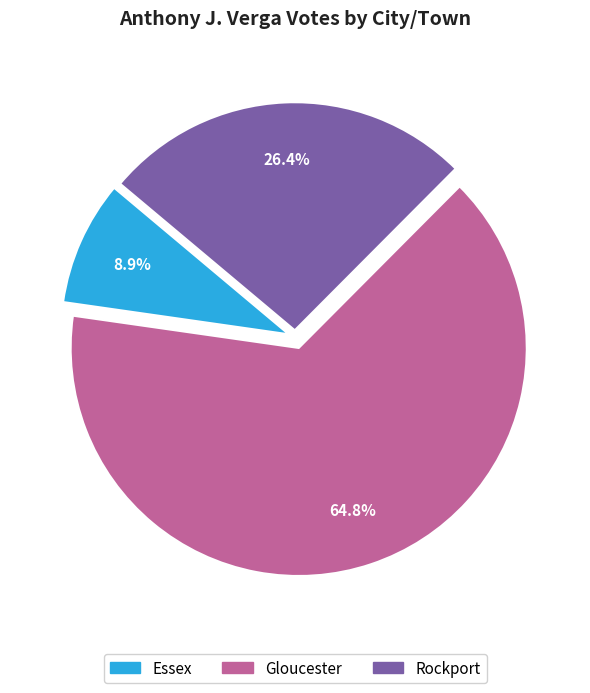

Which slice is the largest?

Gloucester